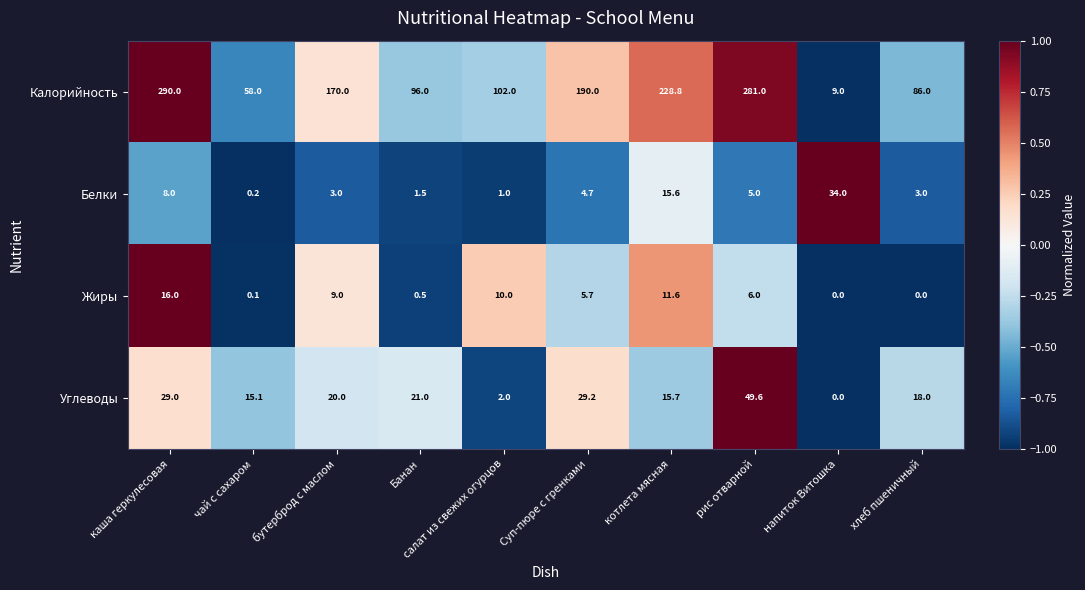

Which label corresponds to the largest value in the chart?

каша геркулесовая